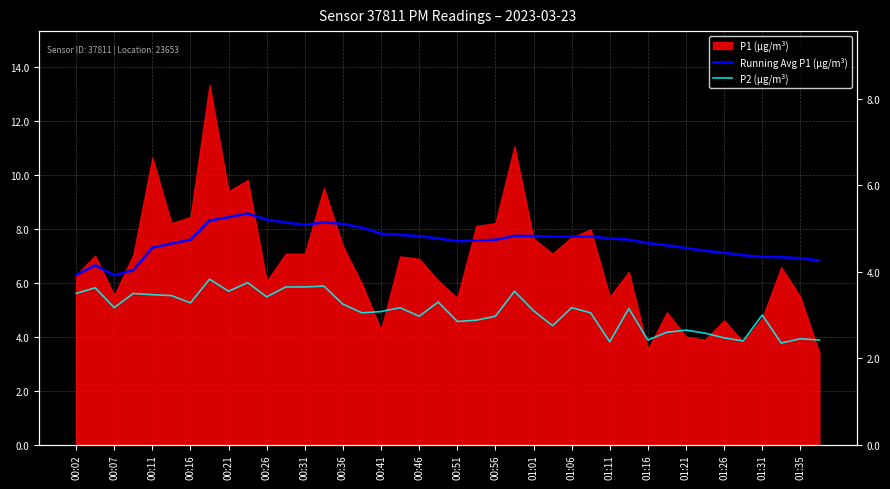

What position from the left is 29?

30